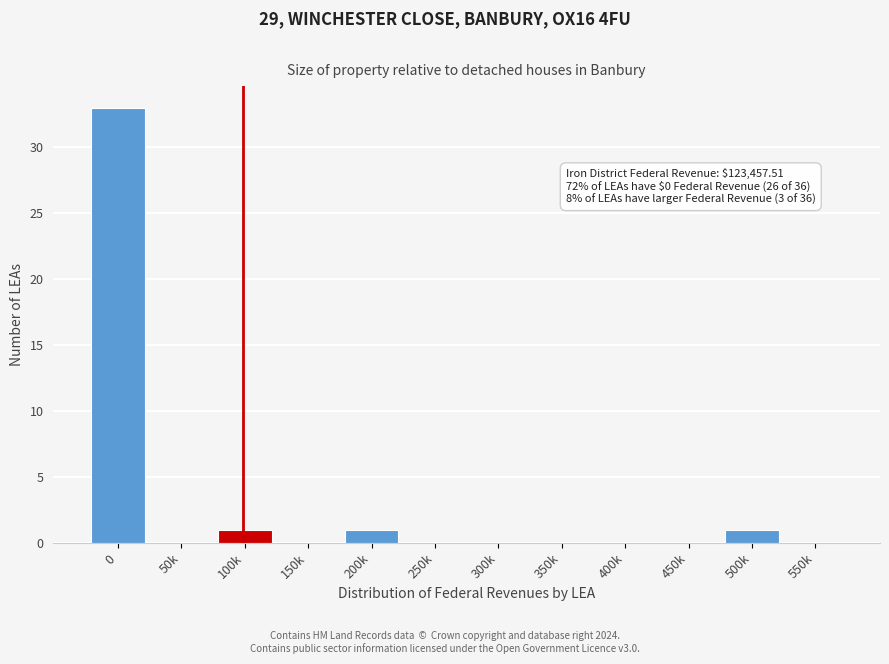

Reading left to right, transcribe all the data shown in this chart.

0=33	50k=0	100k=1	150k=0	200k=1	250k=0	300k=0	350k=0	400k=0	450k=0	500k=1	550k=0